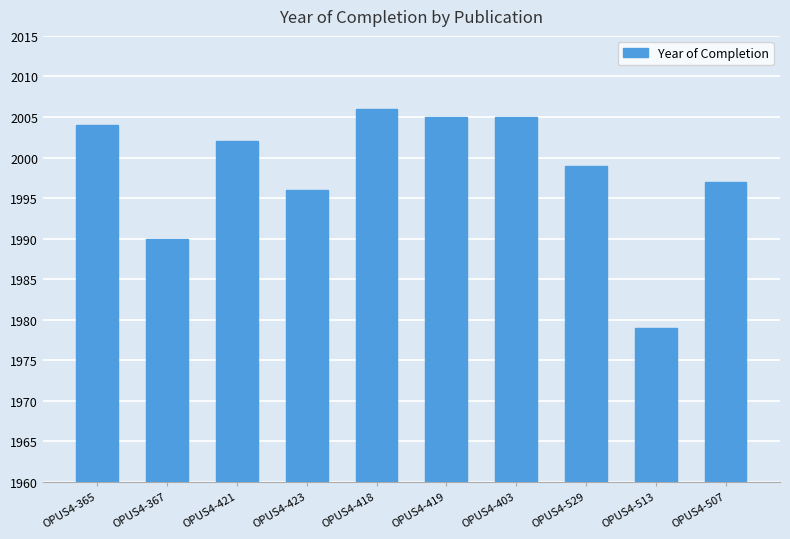

What is the label of the 8th bar from the left?

OPUS4-529